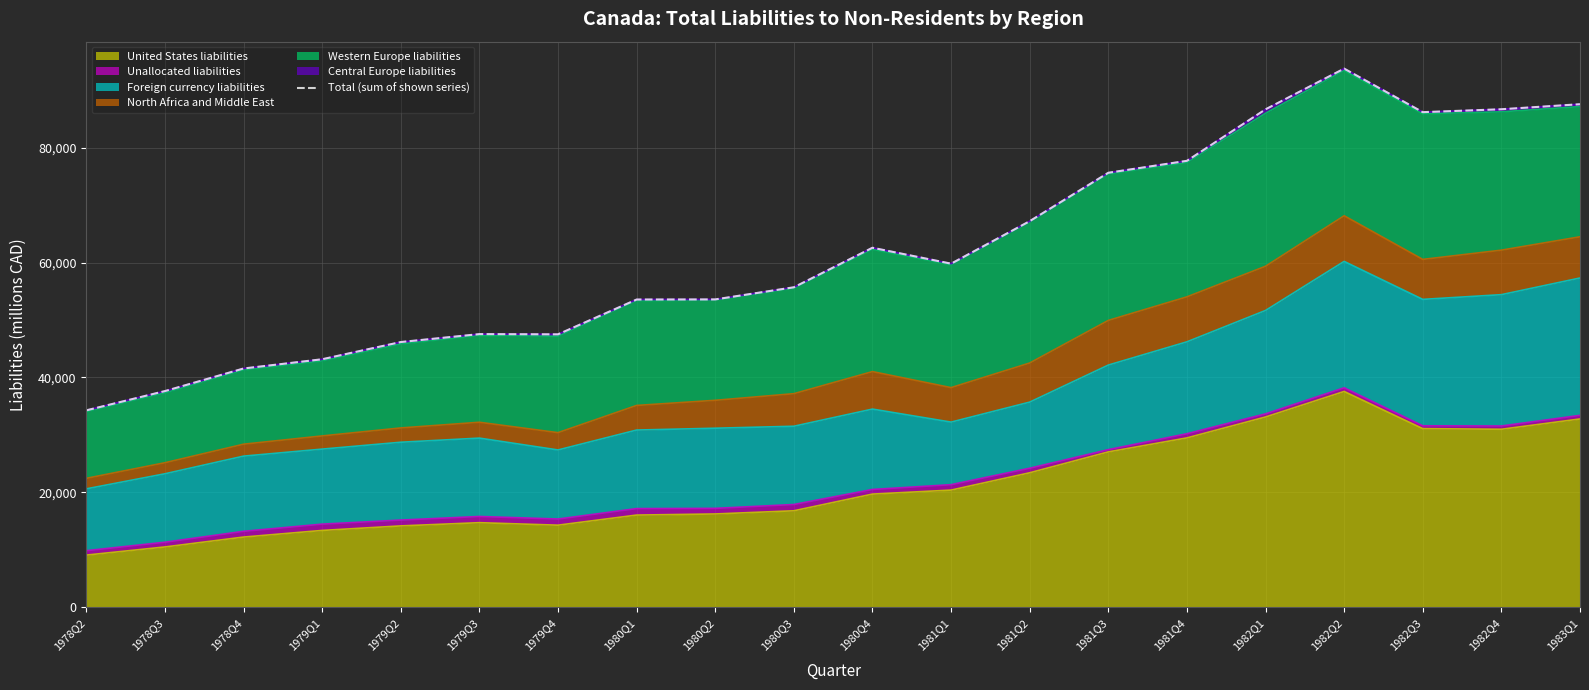

Reading right to left, list all the values displayed in this chart.

87540	86662	86157	93732	86648	77692	75614	67196	59801	62571	55693	53584	53565	47509	47548	46168	43174	41566	37637	34286